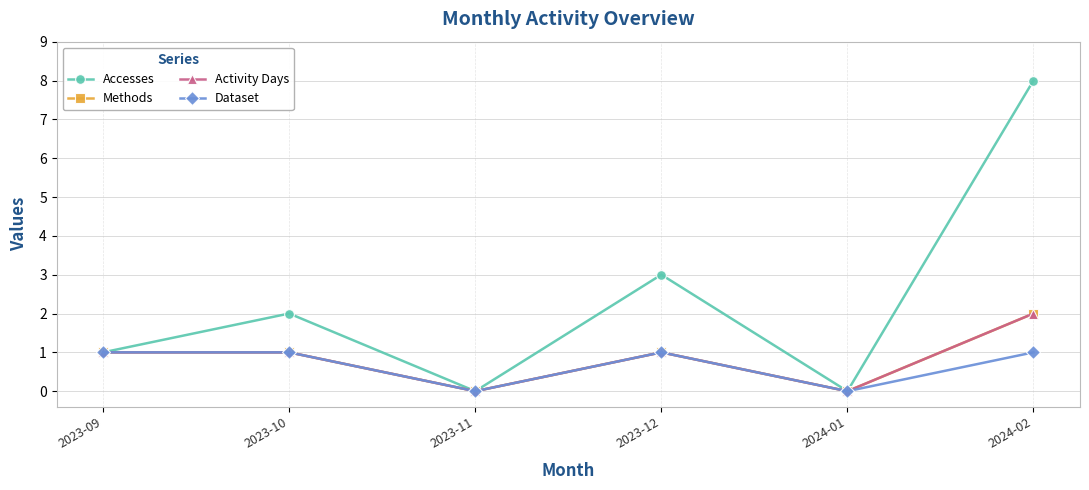

Is this an area chart (filled region under the line)?

No